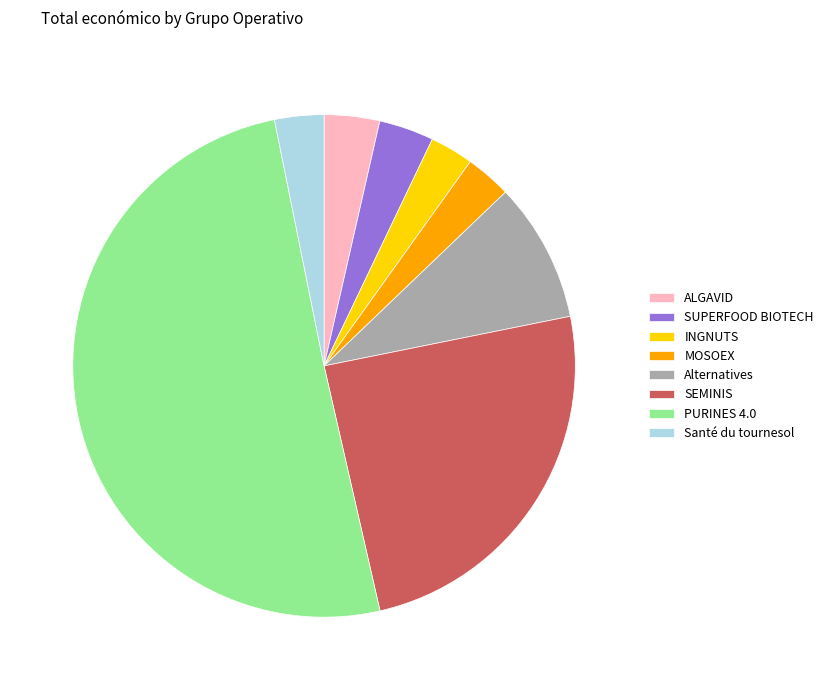

Count the number of slices in the pie.

8